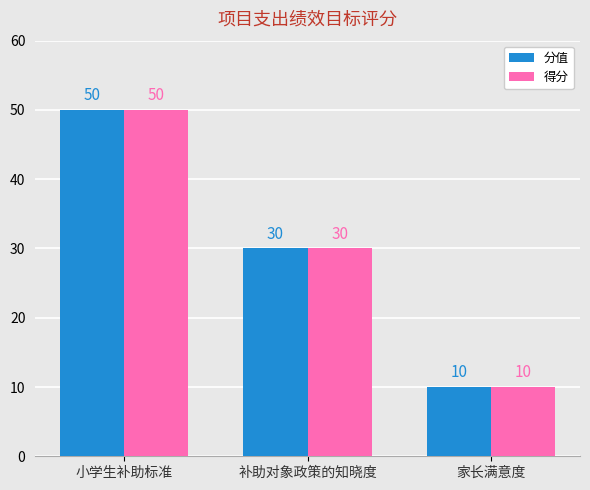

At which label does 分值 first exceed 30?

小学生补助标准